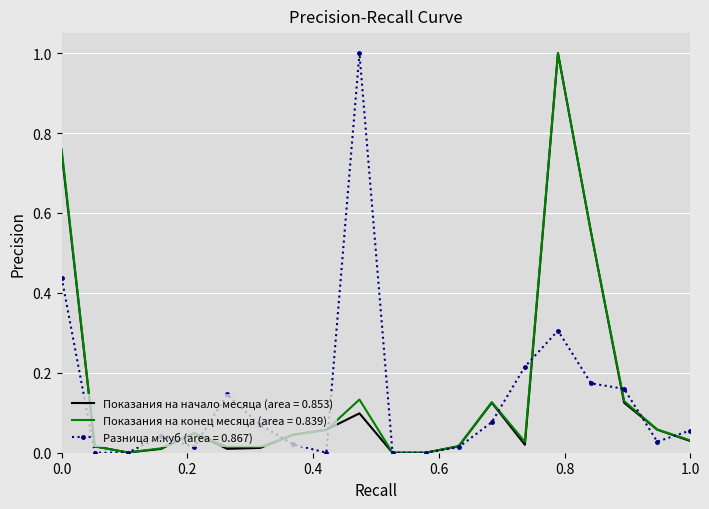

What are all the series names shown in the legend?

Показания на начало месяца (area = 0.853), Показания на конец месяца (area = 0.839), Разница м.куб (area = 0.867)